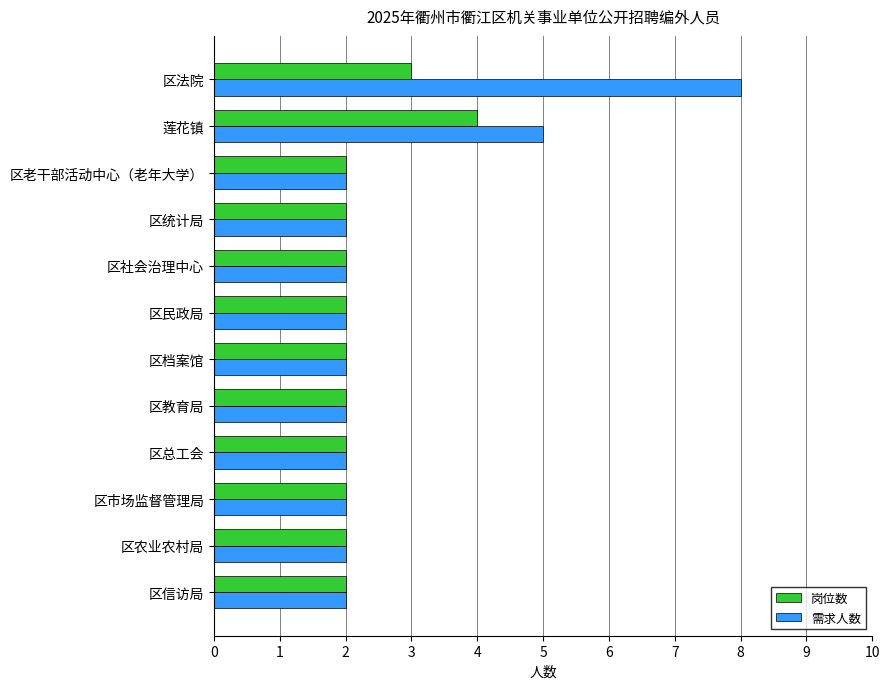

What is the sum of all 岗位数 values?

27